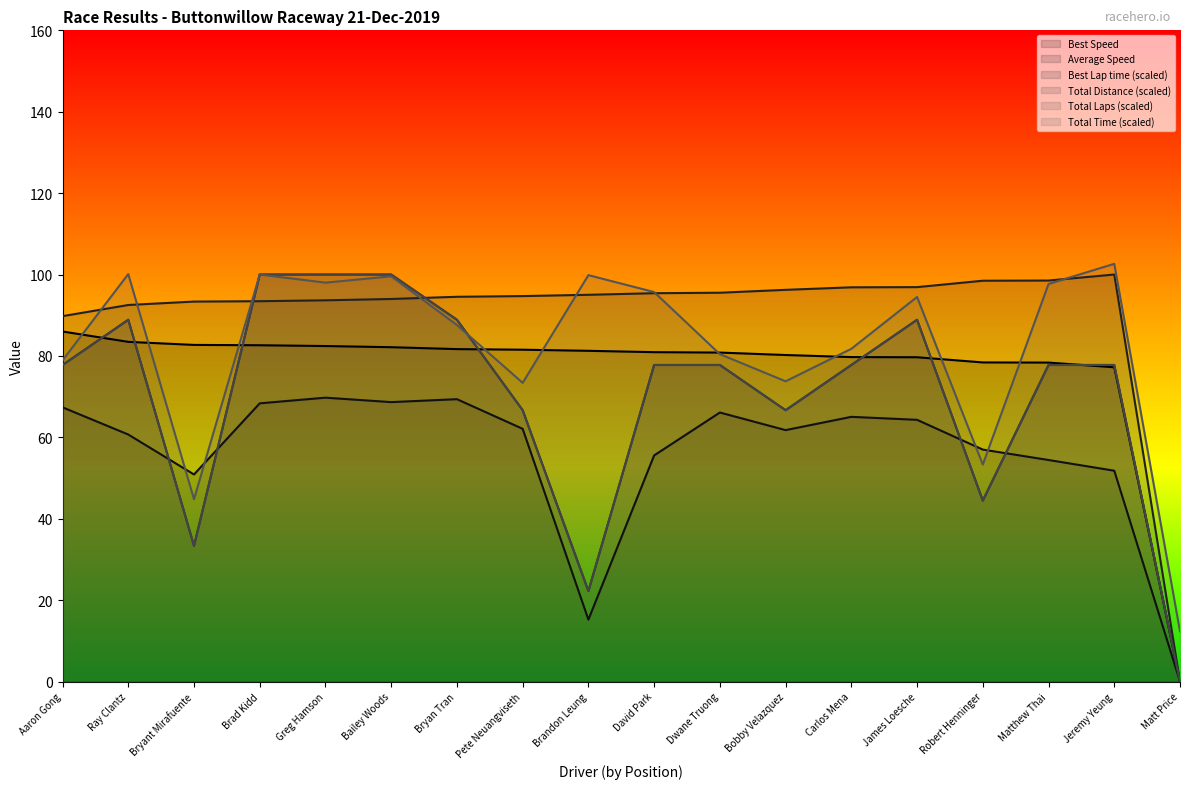

What is the total value across all series at Bobby Velazquez?

445.3